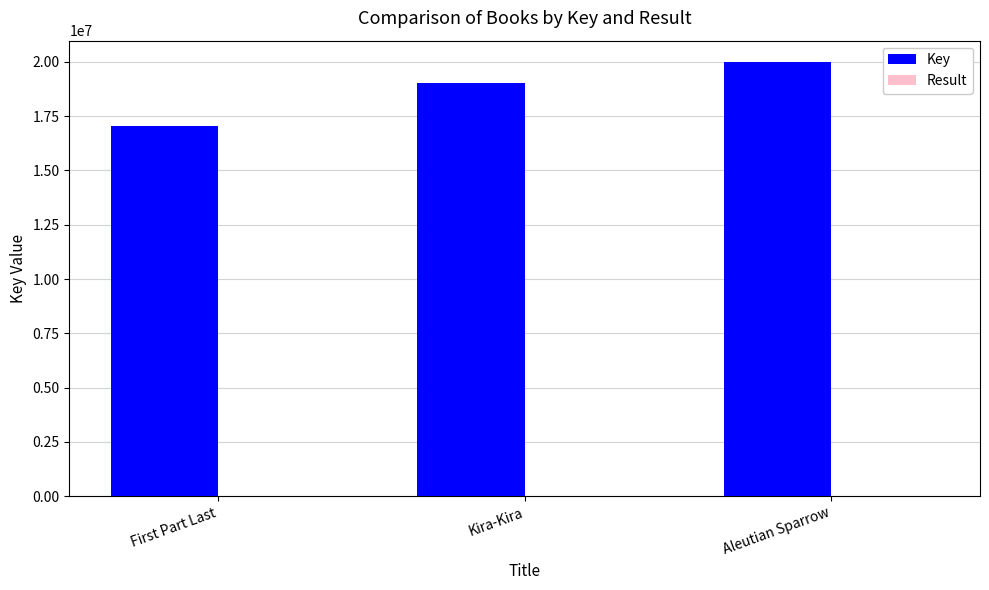

At which label is Key closest to 18504800?

Kira-Kira